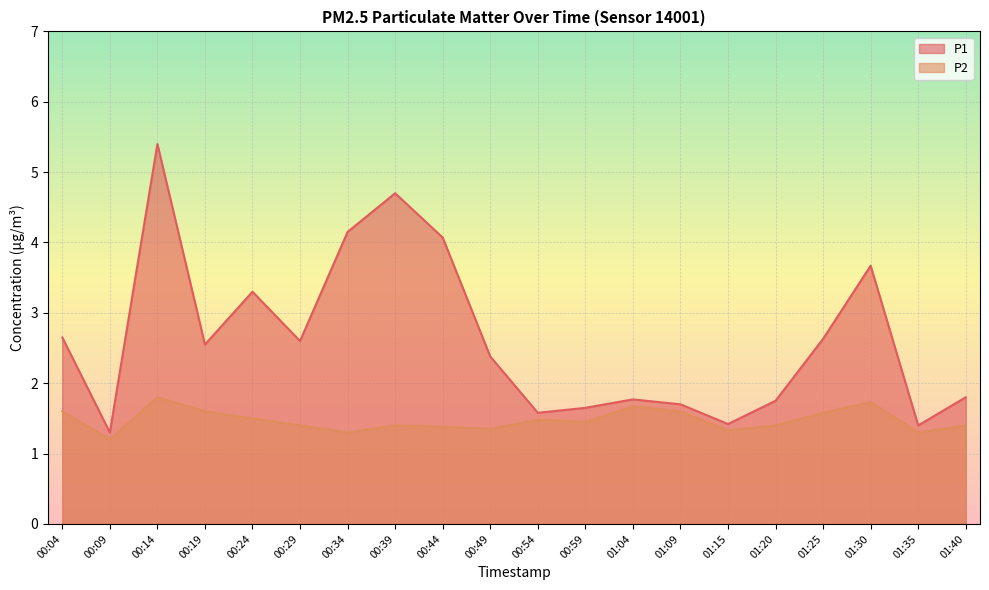

What is the label of the 6th point from the left?

00:29